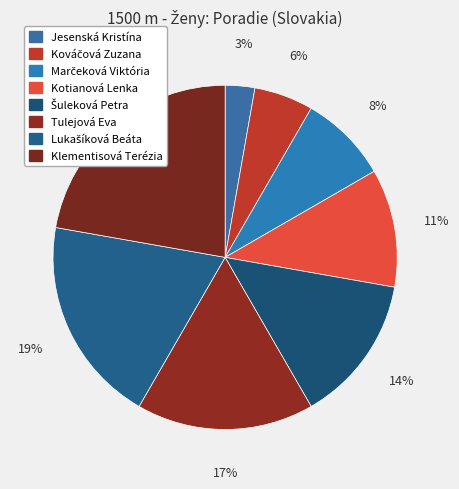

To the nearest percent, what portion does Kotianová Lenka represent?

11%